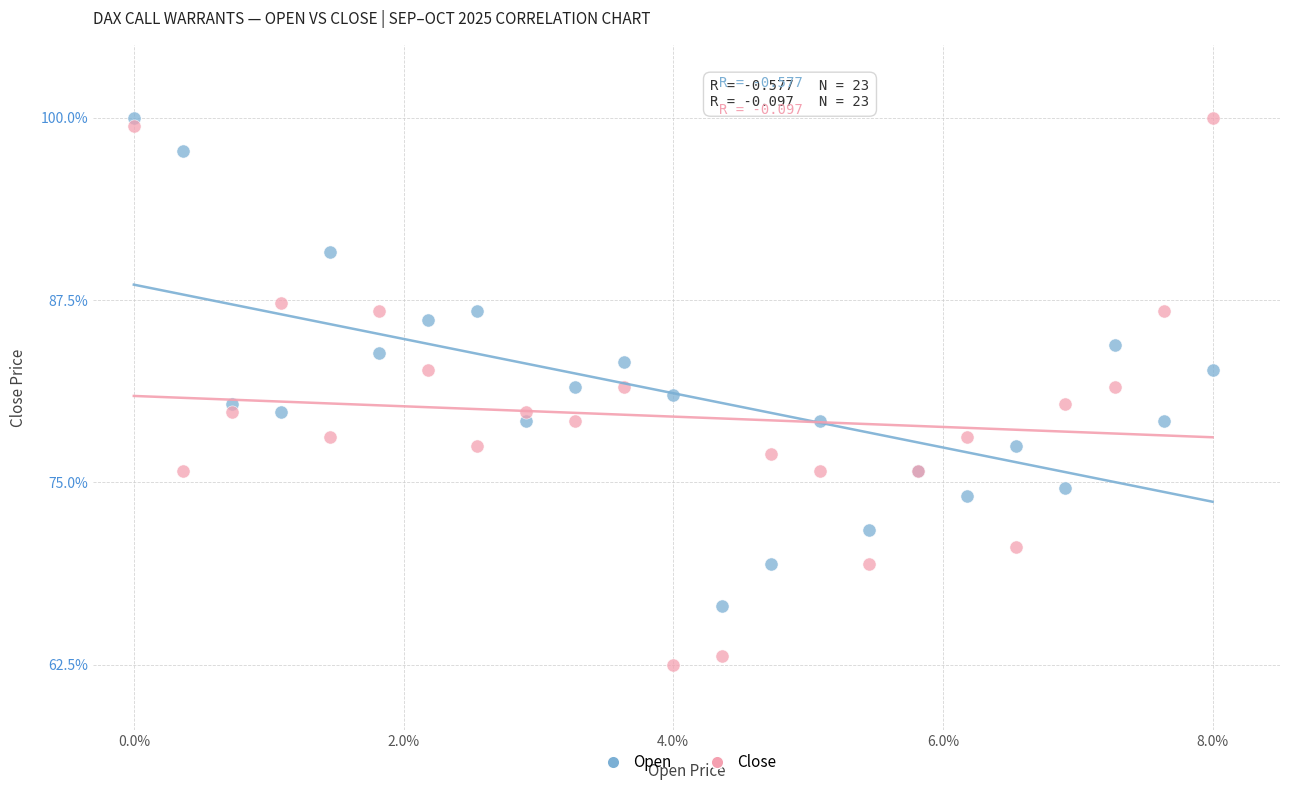

What is the X range (max minus min) for the scatter plot?

8.0